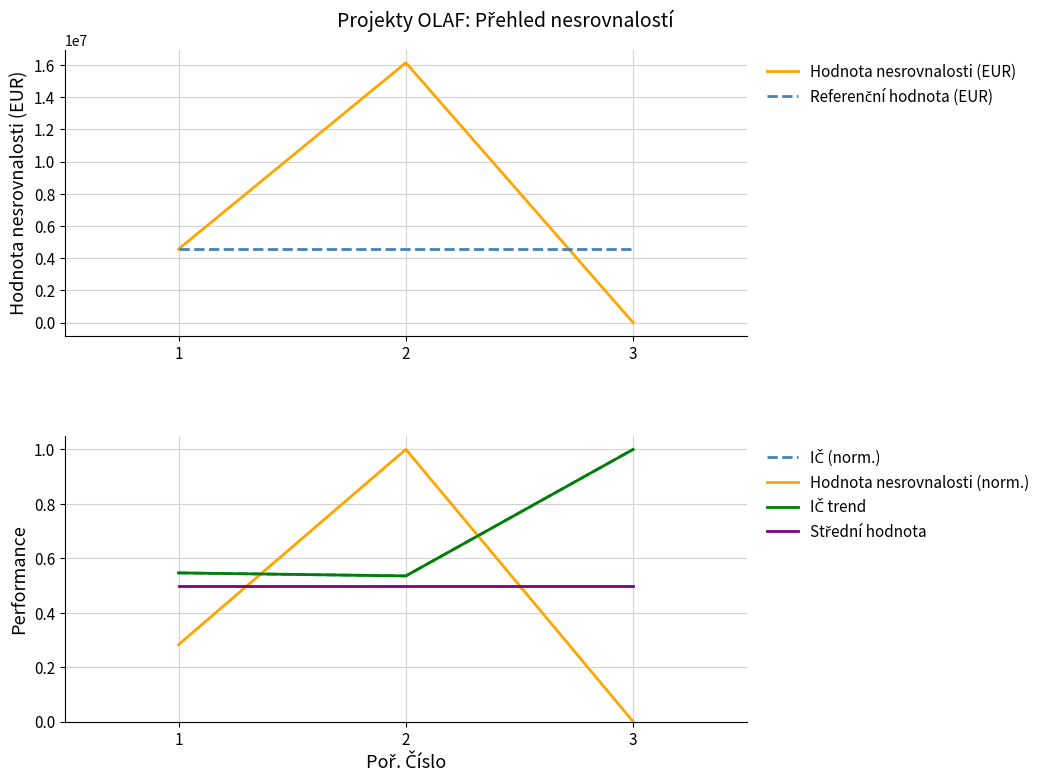

Which series changed the most between 1 and 2?

Hodnota nesrovnalosti (EUR)